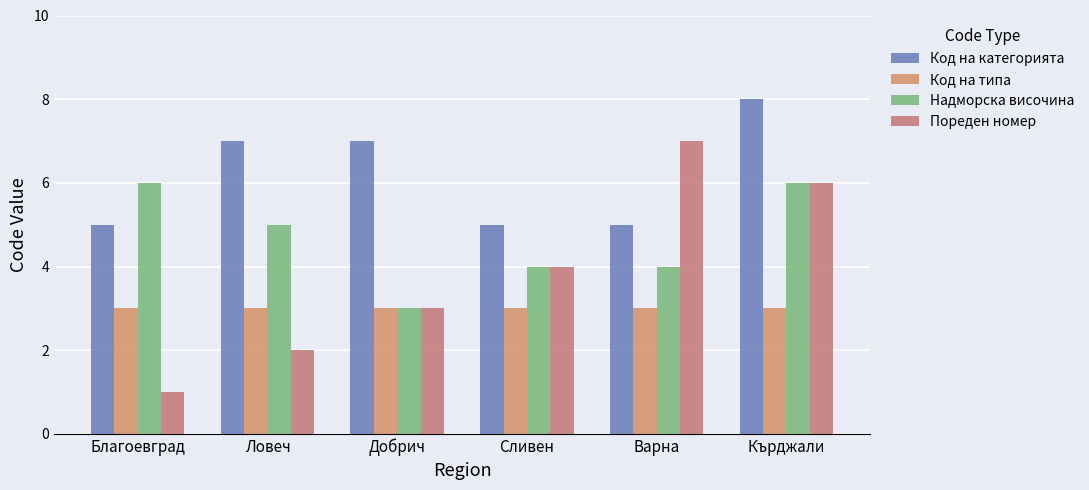

What is the label of the 6th bar from the right?

Благоевград